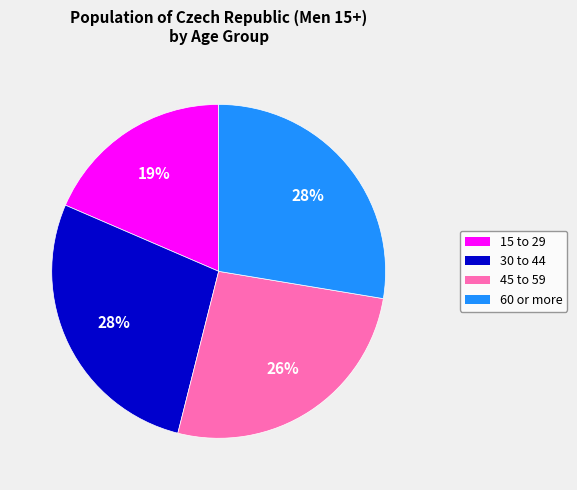

To the nearest percent, what is the average slice percentage?

25%